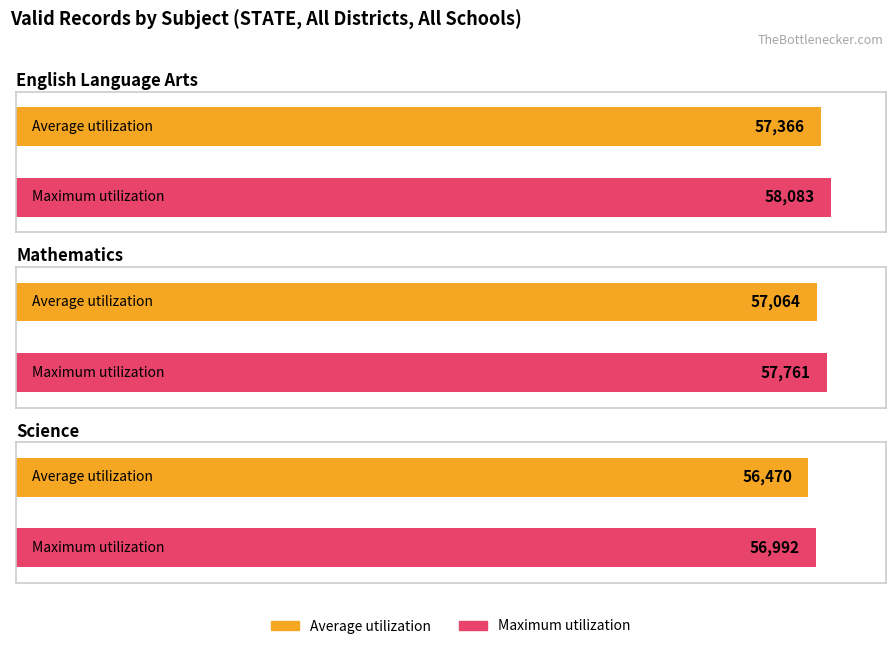

How many distinct data groups are displayed?

2